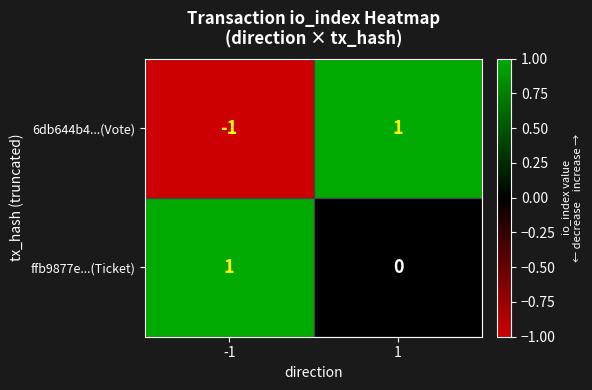

Which series has the widest spread of values?

6db644b4...(Vote)